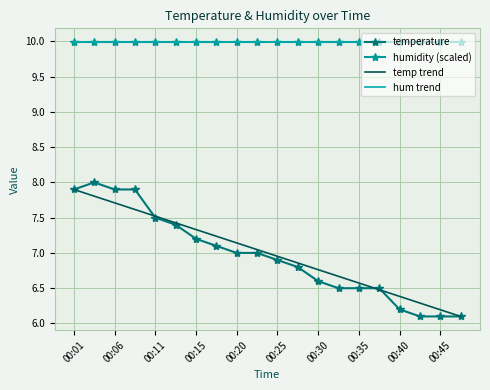

What is the sum of the values at 00:37 and 00:13?

13.9